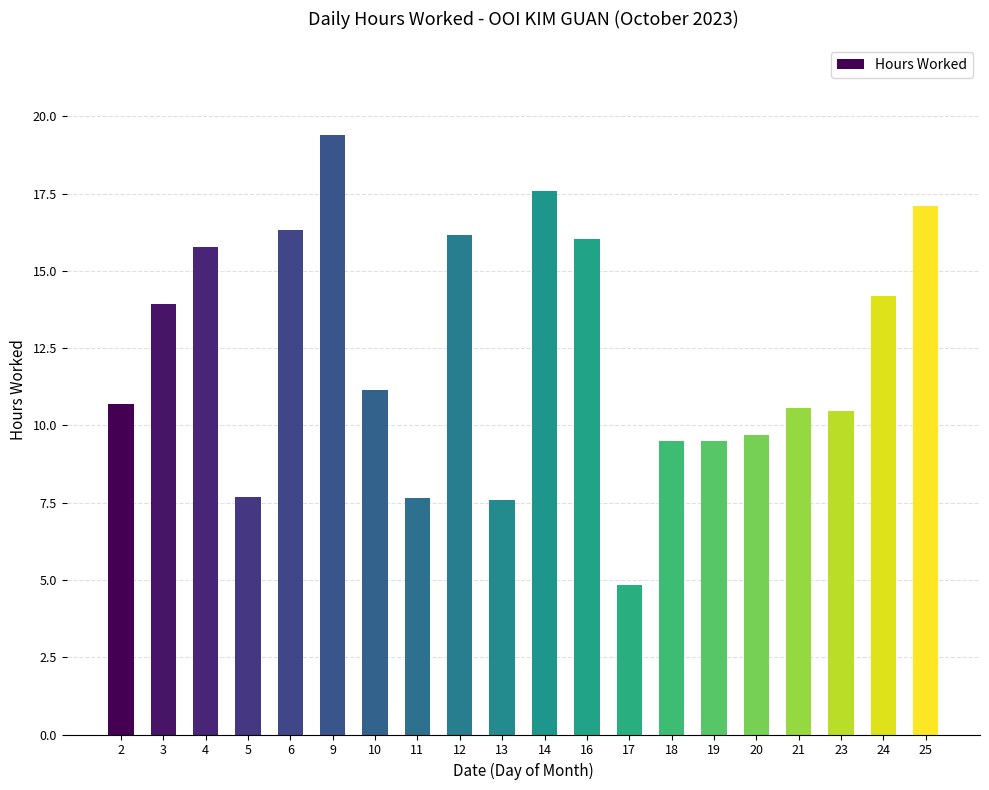

The value at 16 is 25.8. True or false?

False